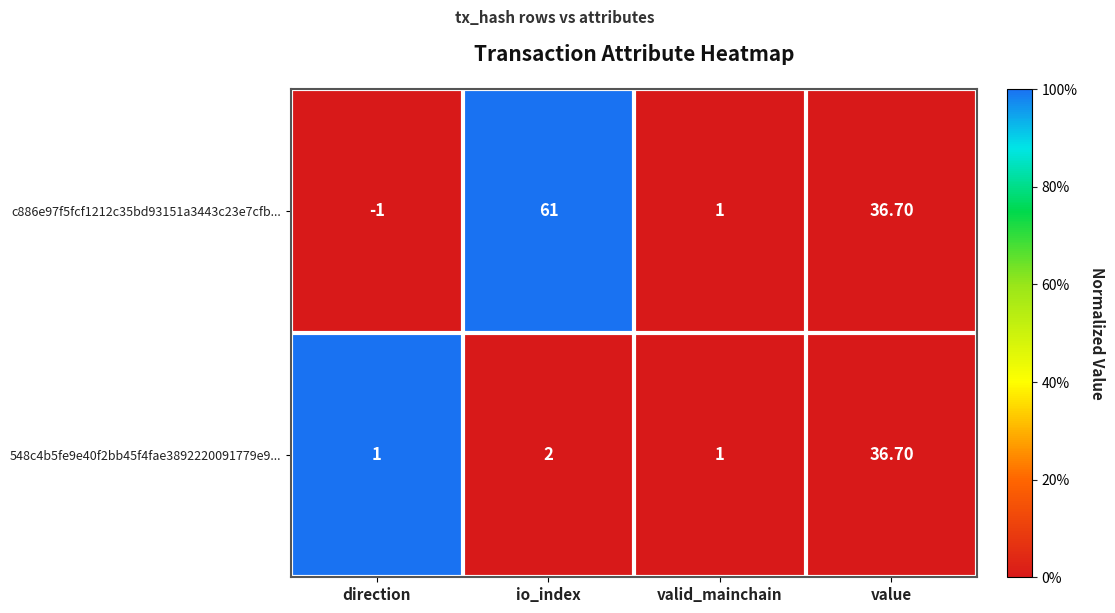

Which series has the largest total across all categories?

c886e97f5fcf1212c35bd93151a3443c23e7cfb...